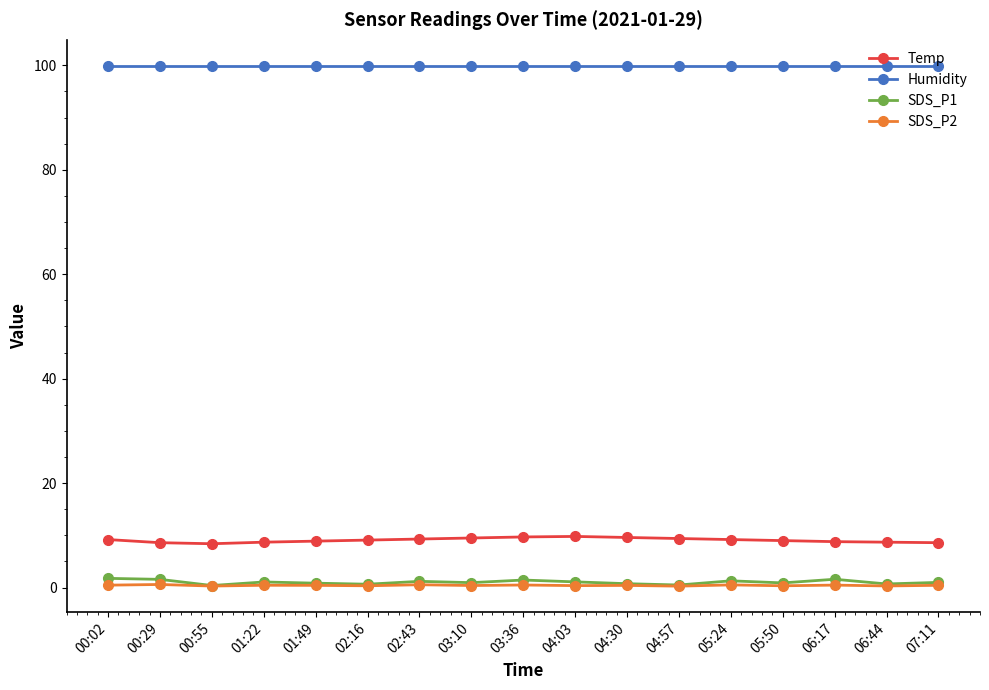

What is the greatest value displayed?

99.9